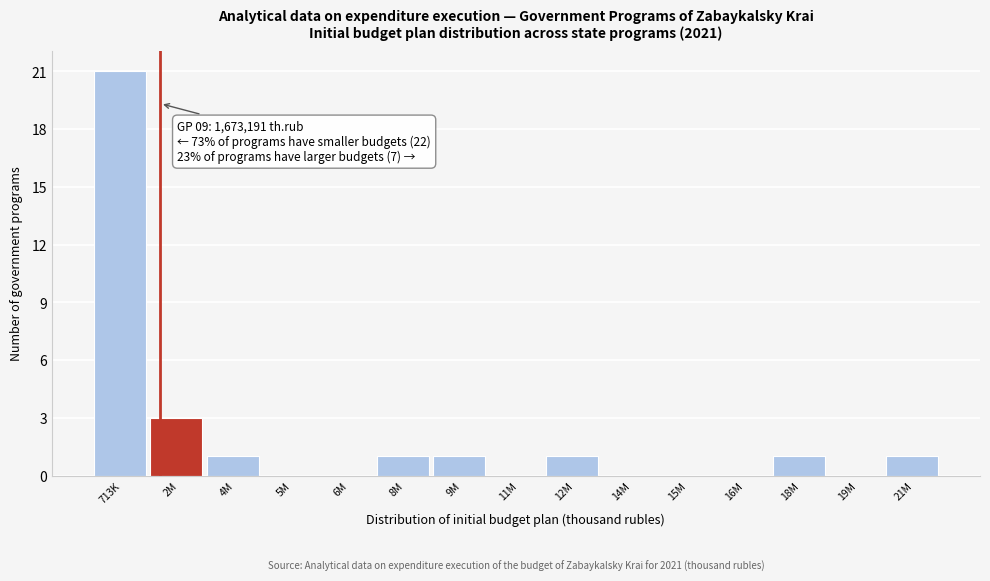

Reading left to right, list all the values displayed in this chart.

713K=21	2M=3	4M=1	5M=0	6M=0	8M=1	9M=1	11M=0	12M=1	14M=0	15M=0	16M=0	18M=1	19M=0	21M=1